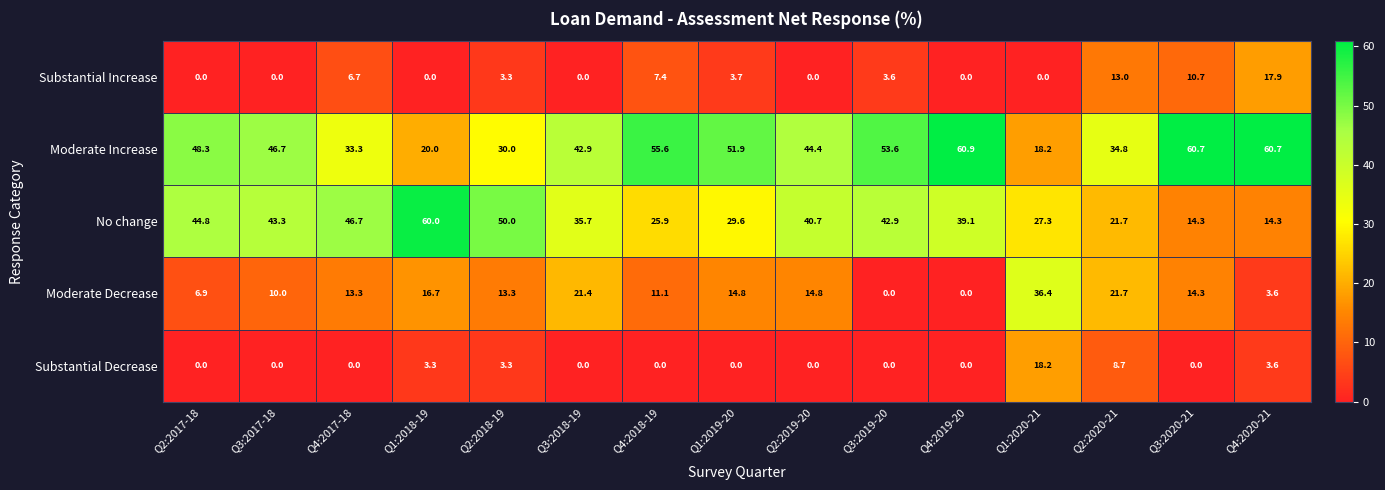

Which series has the largest total across all categories?

Moderate Increase